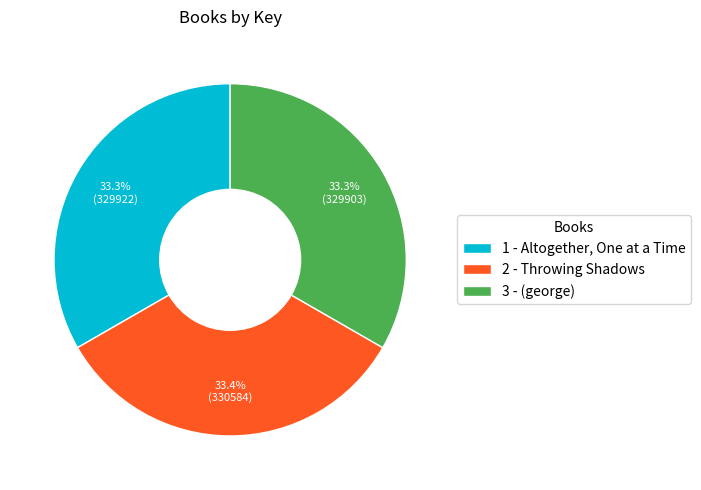

Approximately how many times larger is the value at 1 - Altogether, One at a Time compared to 2 - Throwing Shadows?

1.0